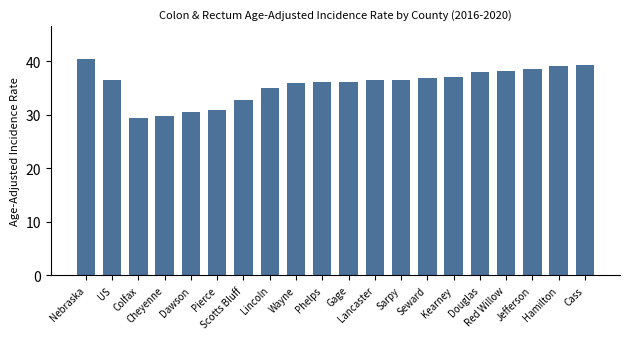

Which has a higher value, Colfax or Nebraska?

Nebraska